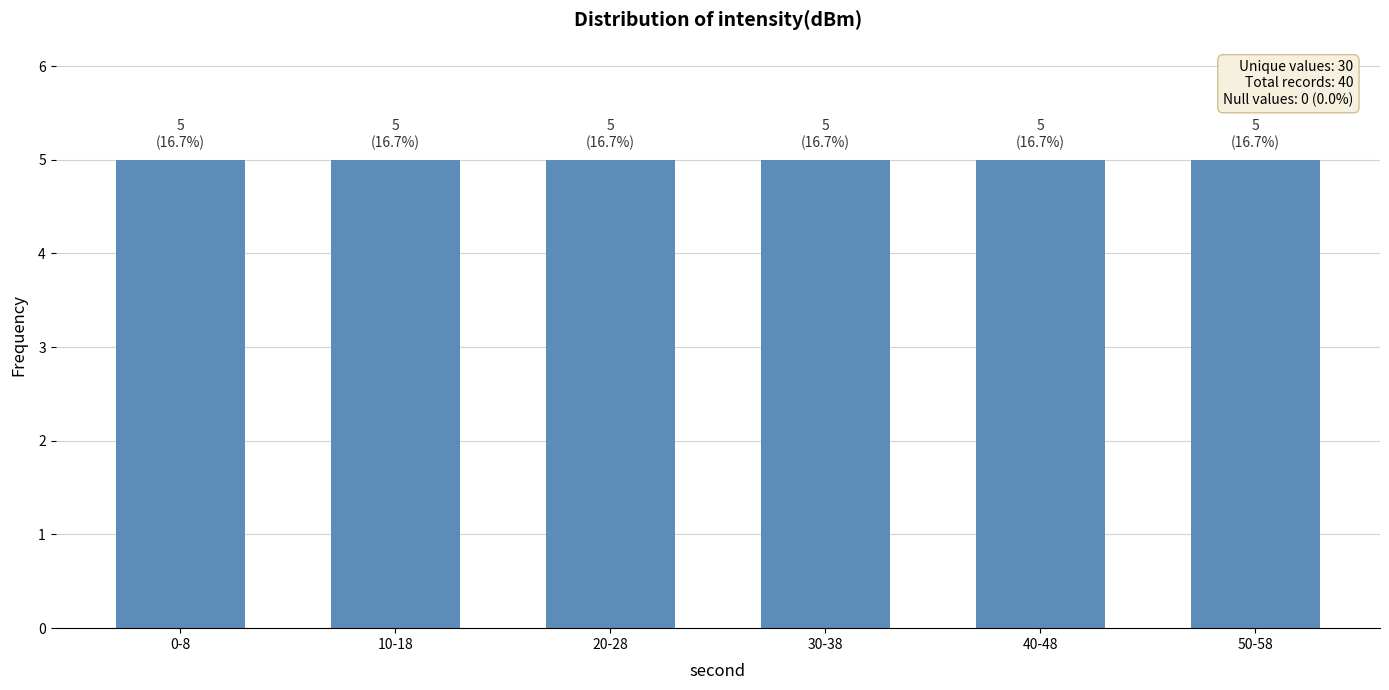

Where is the data nearest to the value -96?

18